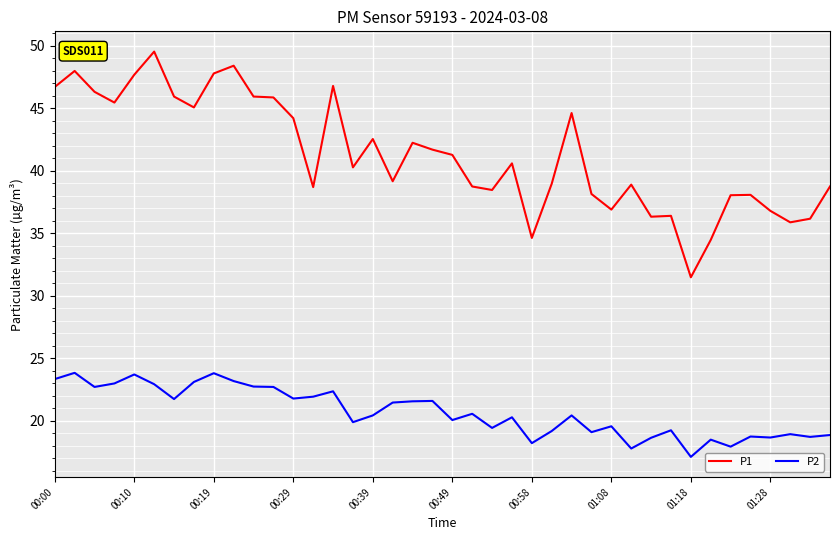

What is the lowest value of the P2 series?

17.1